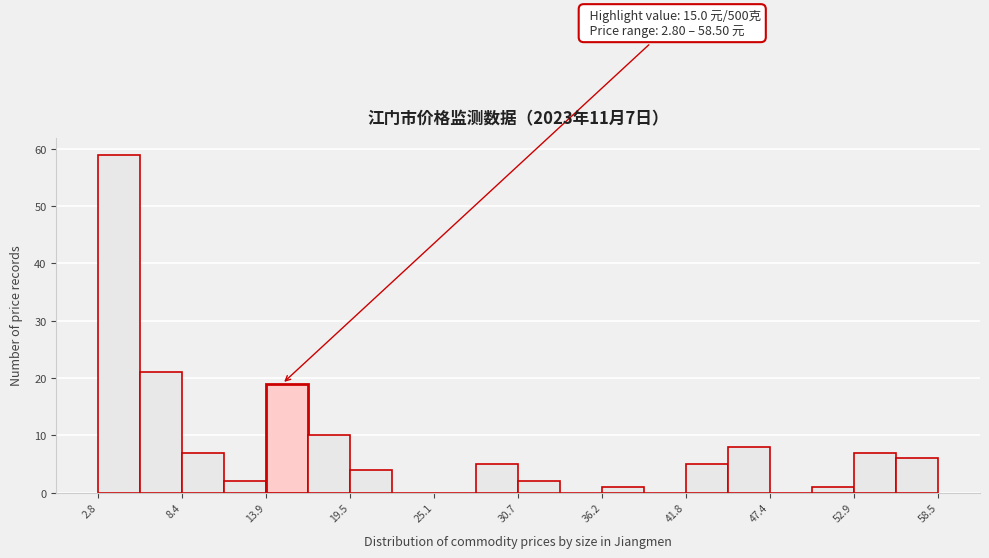

Read against the x-axis, roughly where is the centre of the tallest bar?

4